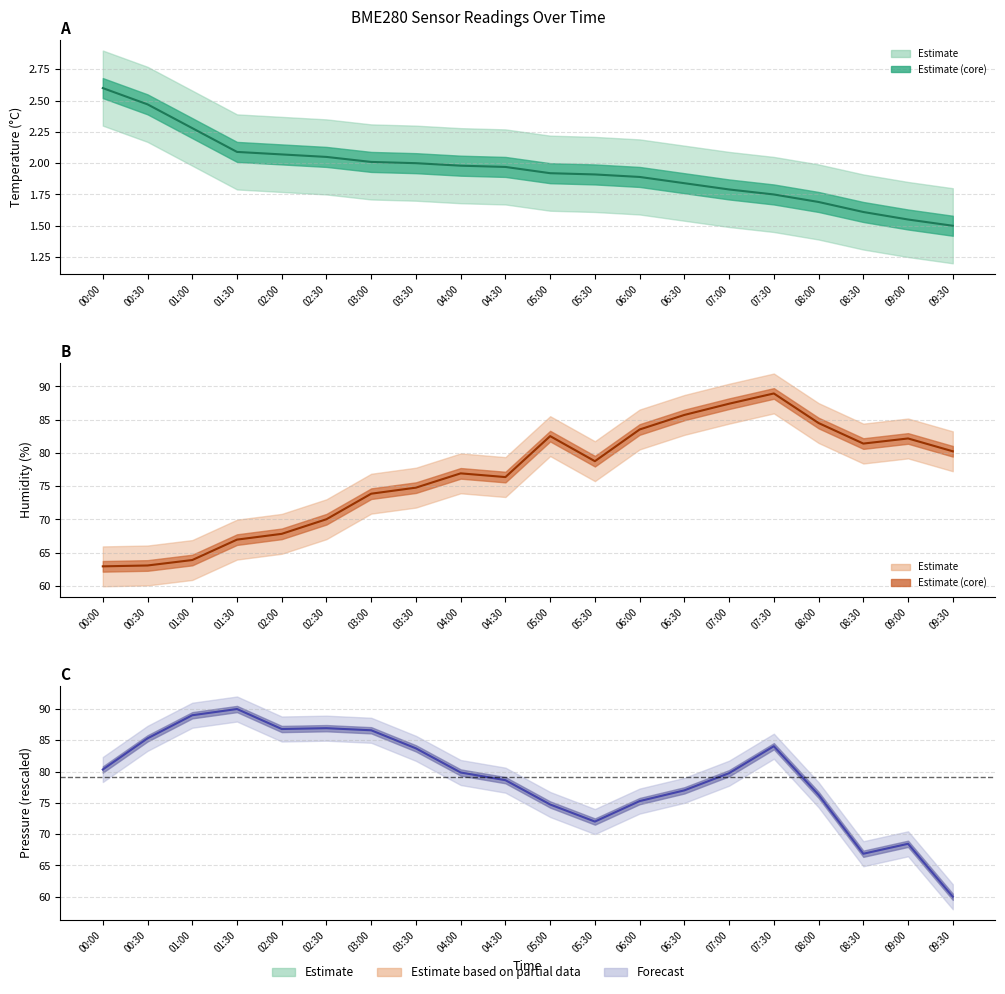

Rank the series by their maximum value, from highest to lowest.

BME280_pressure, BME280_humidity, BME280_temperature